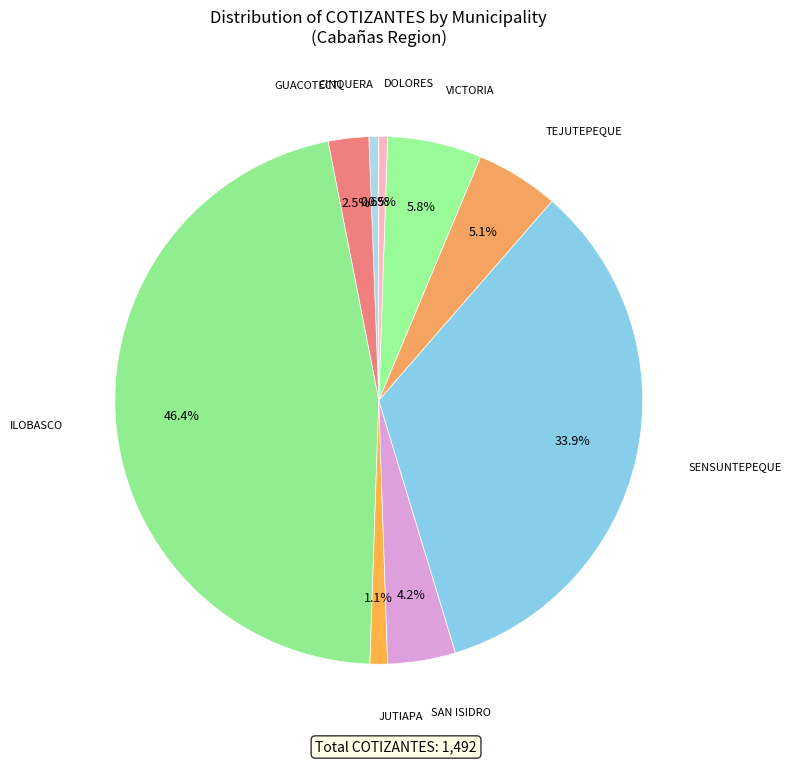

Is there any slice that represents more than half of the pie?

No